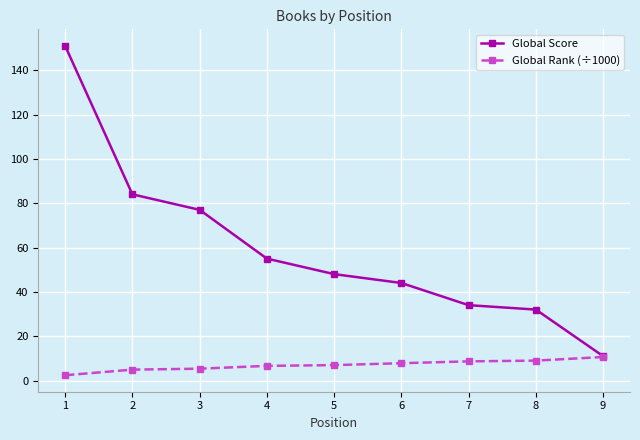

True or false: Global Score has more than 2 interior local peaks.

False